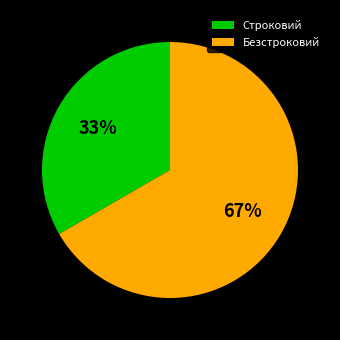

To the nearest percent, what is the combined percentage of Безстроковий and Строковий?

100%